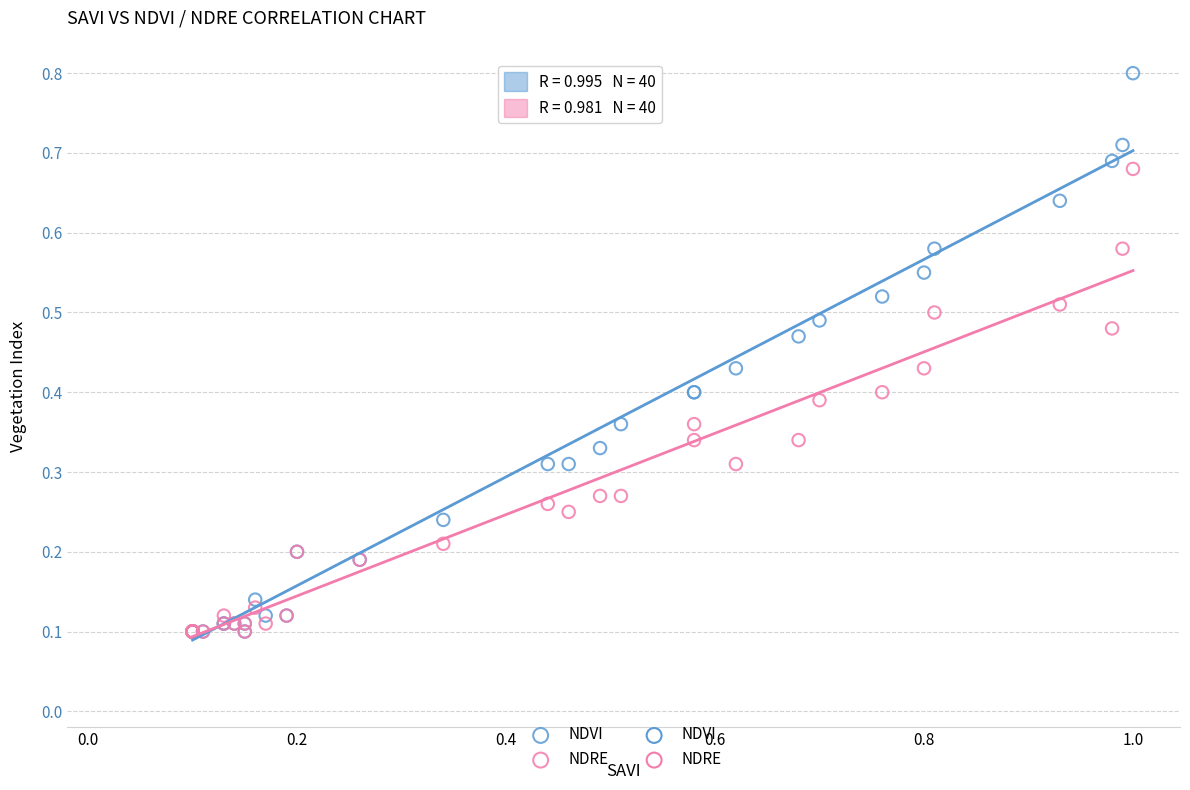

Which series reaches the maximum Y coordinate?

NDVI